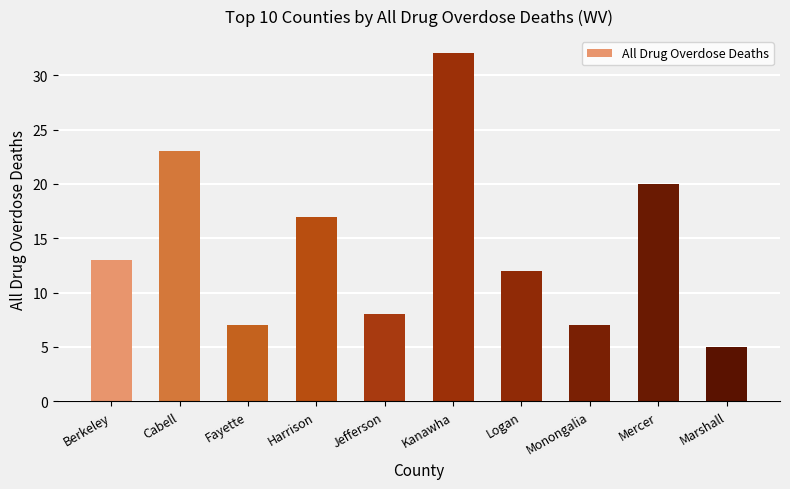

What is the label of the 3rd bar from the left?

Fayette